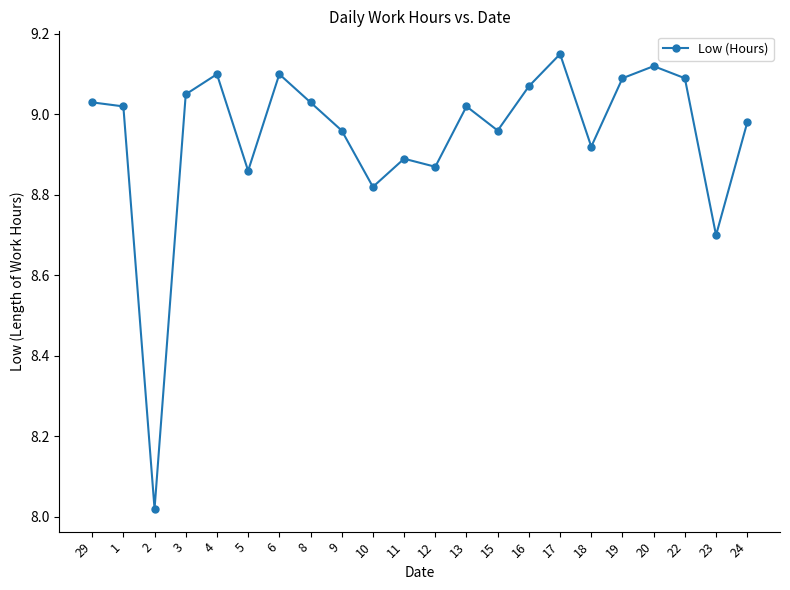

How many values exceed 9?

12